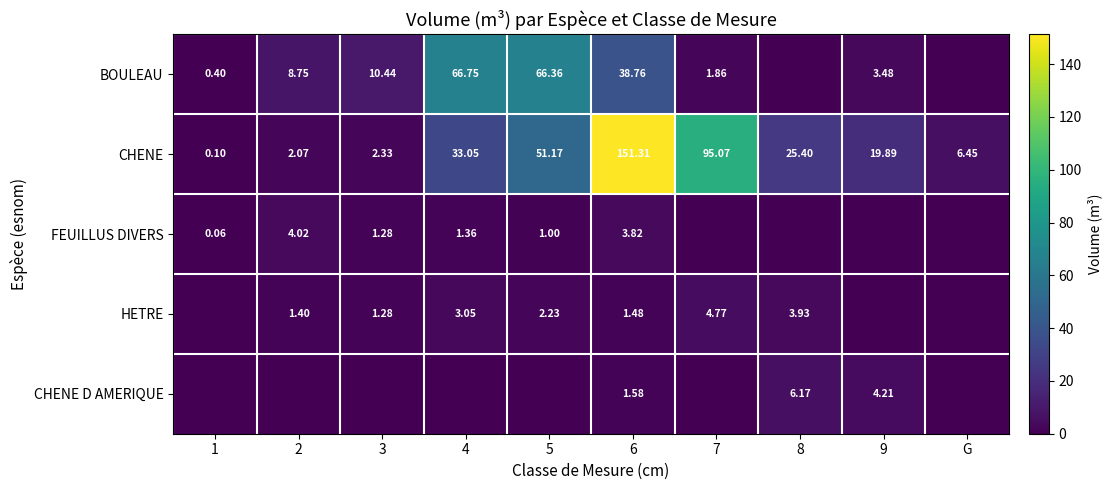

Is the value of CHENE D AMERIQUE at 6 greater than the value of HETRE at 5?

No